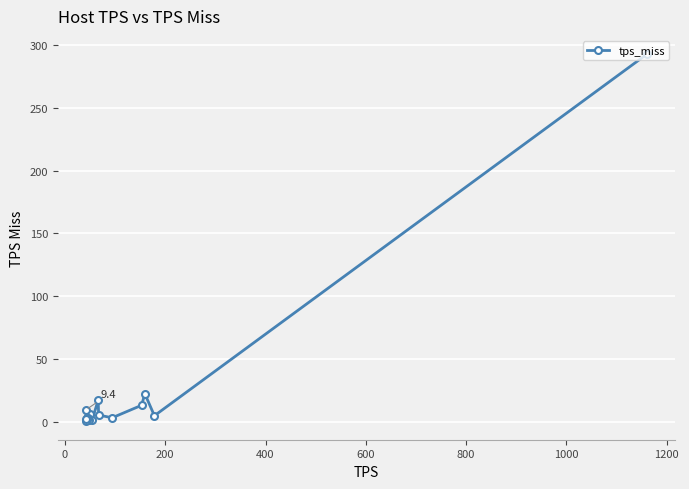

What is the greatest value displayed?

292.8